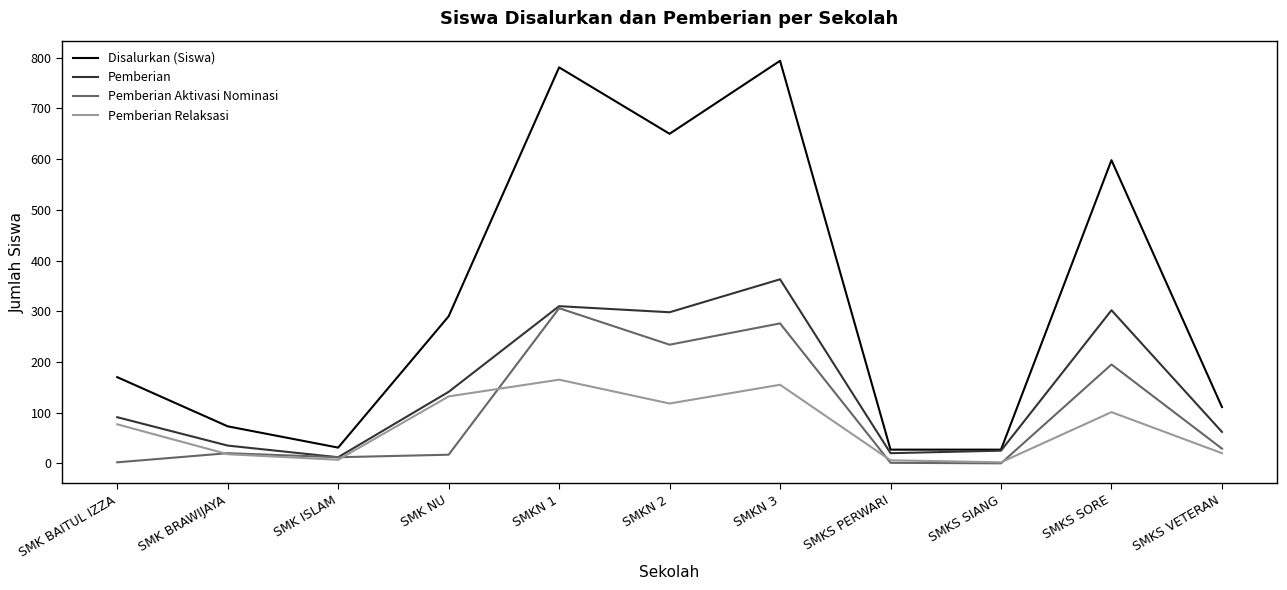

What position from the right is SMKN 1?

7